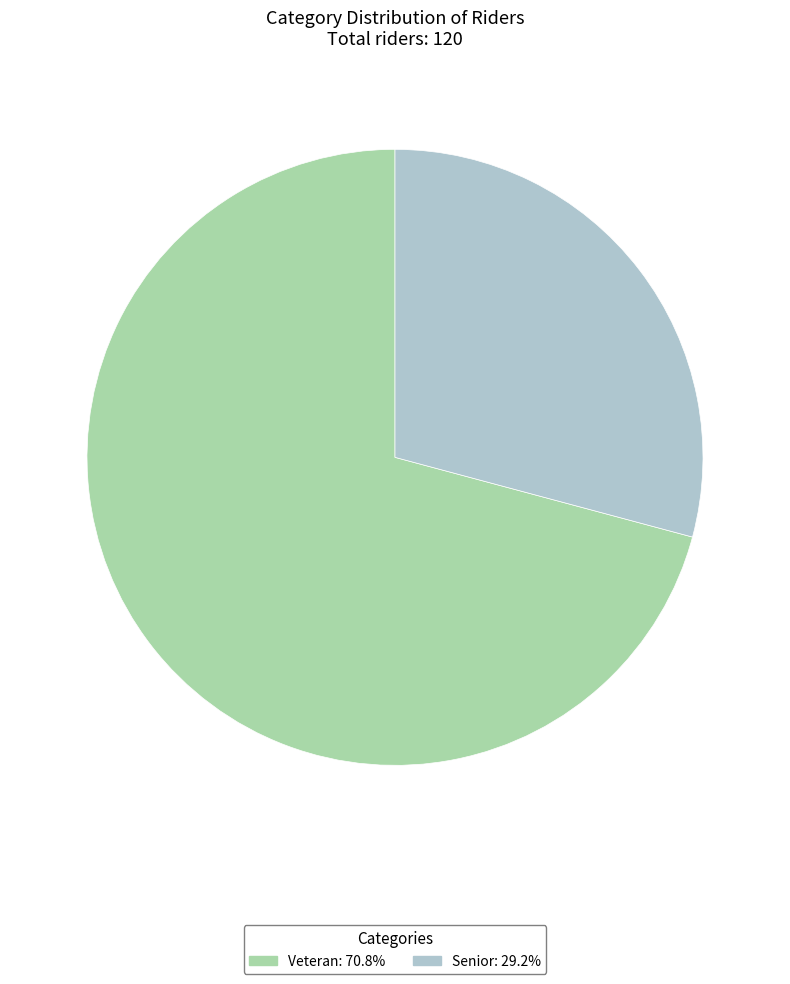

Which slice is the smallest?

Senior